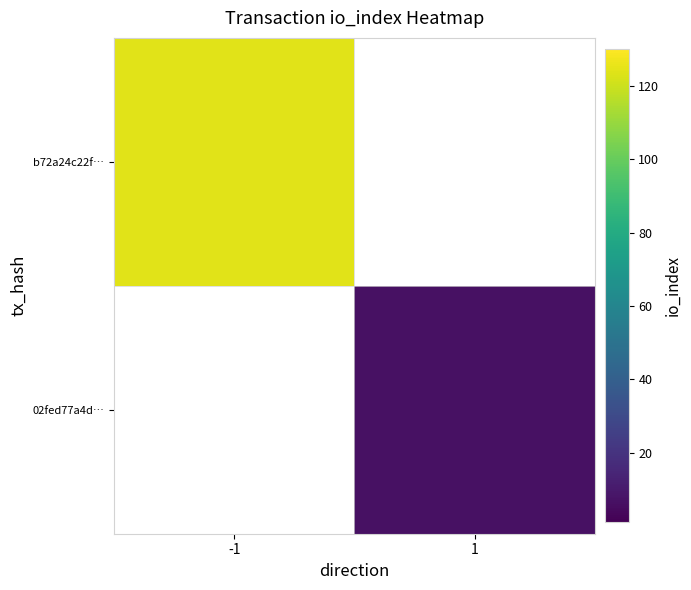

What is the approximate value of b72a24c22f… at -1?

124.0